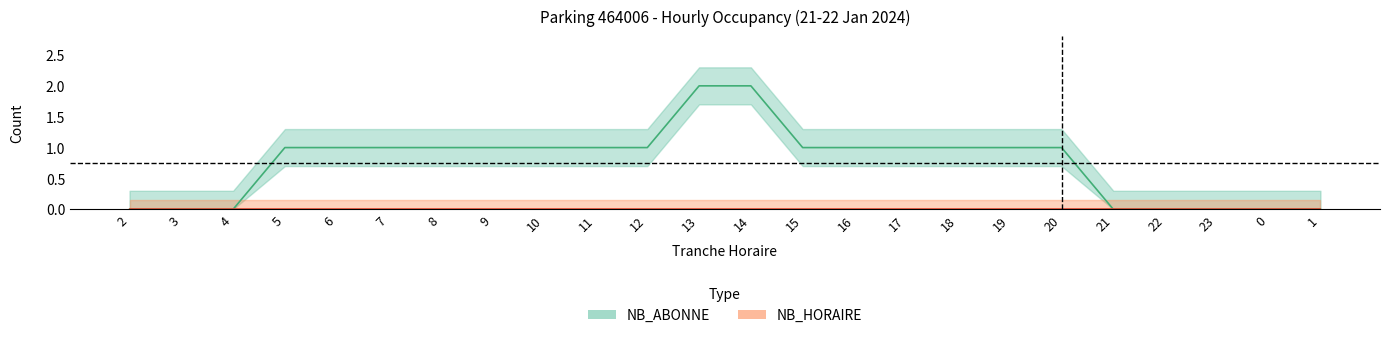

Which category has the highest value across all series?

13